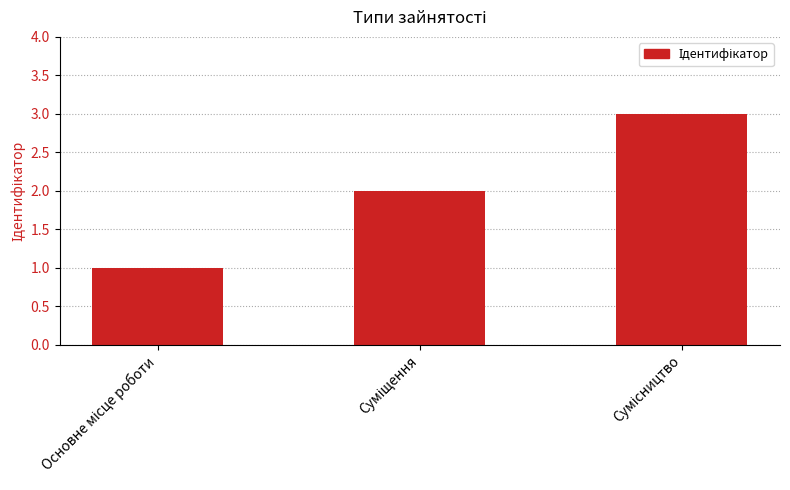

What is the sum of all values?

6